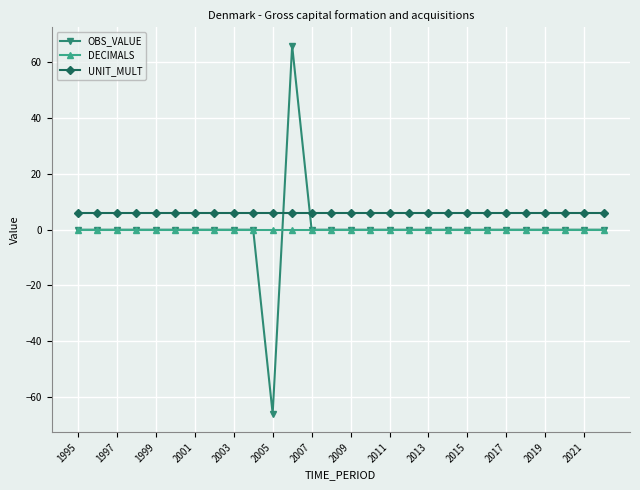

What is the smallest value displayed?

-66